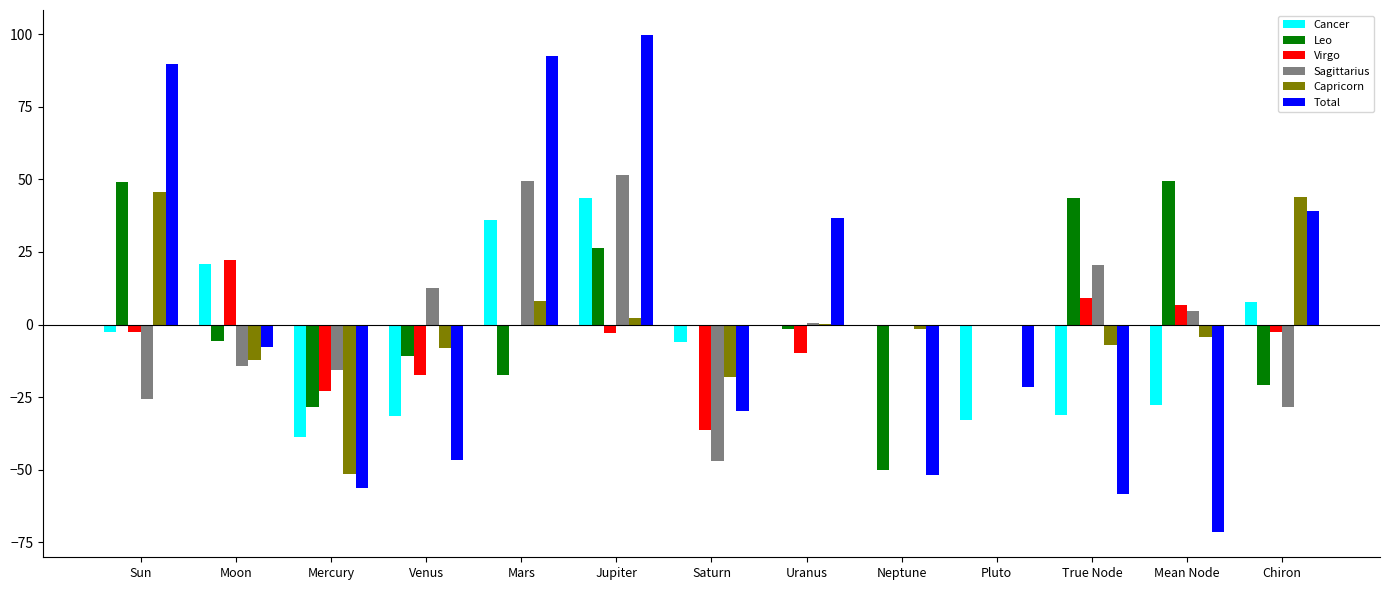

What is the maximum value for Virgo?

22.2